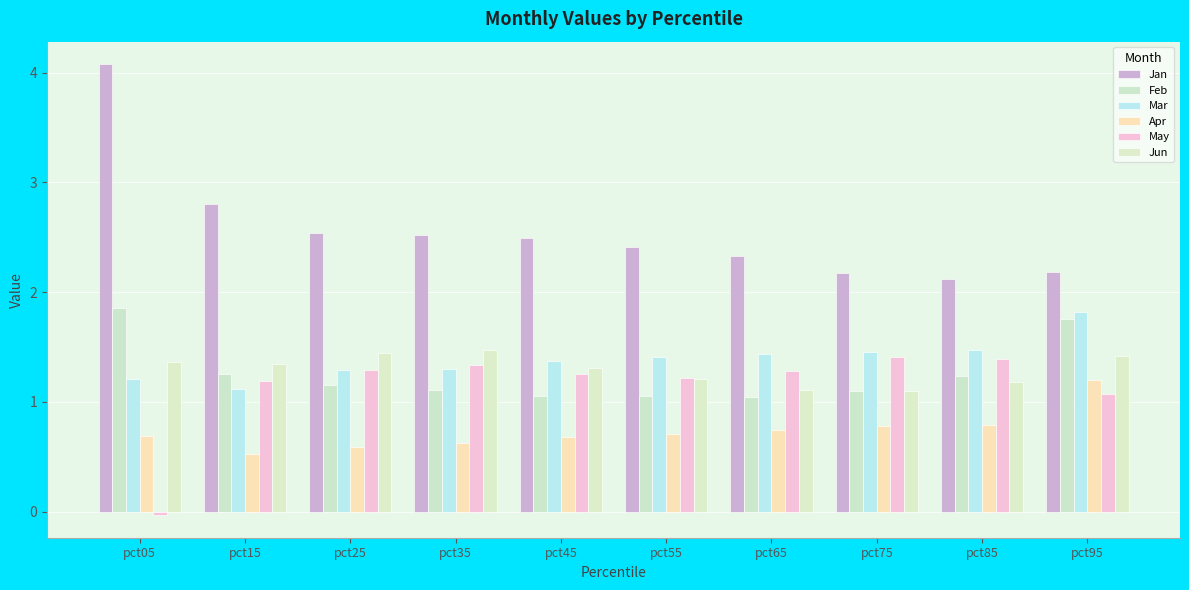

What is the difference between the Mar values at pct15 and pct95?

0.7